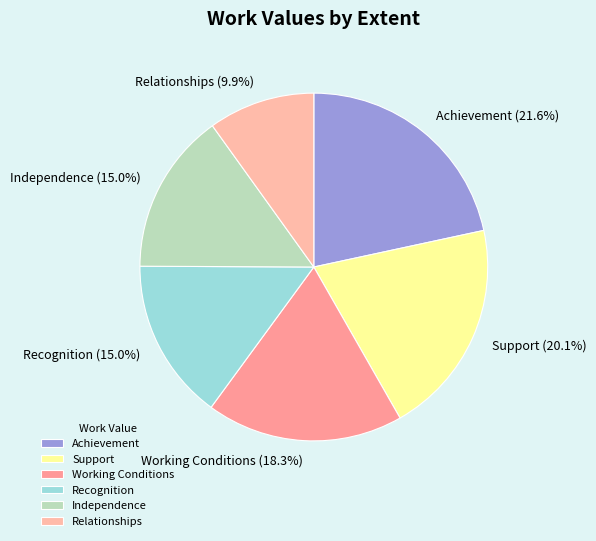

What is the largest slice in the pie chart?

Achievement